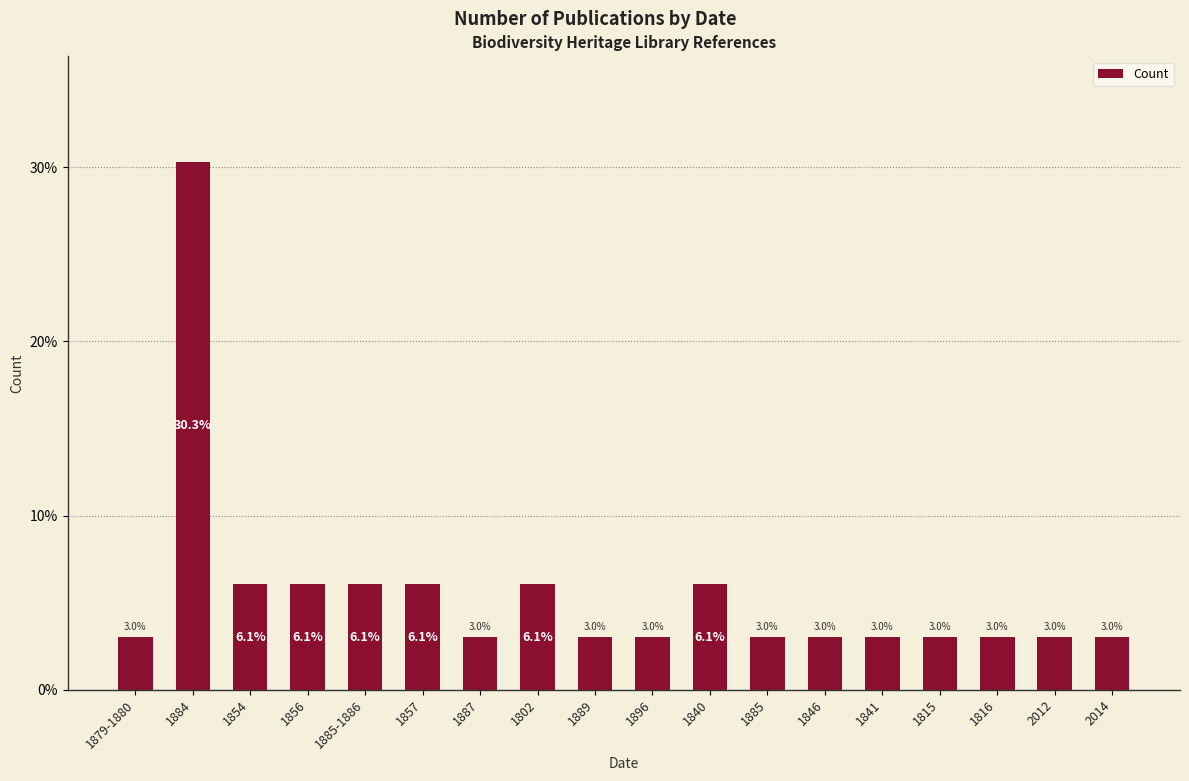

What is the label of the 14th bar from the left?

1841